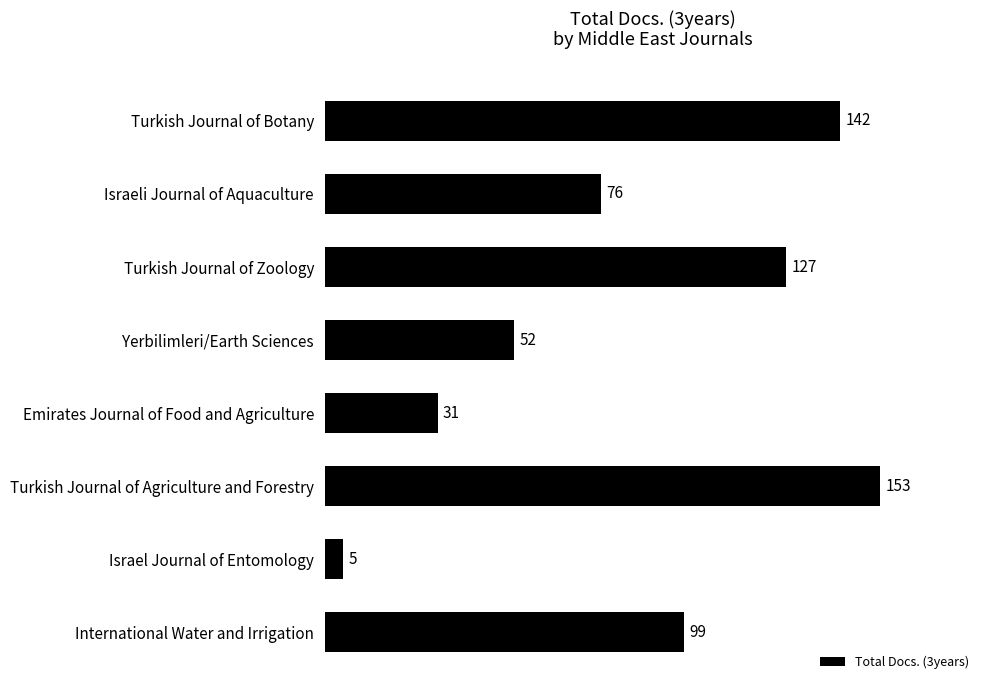

Reading top to bottom, list all the values displayed in this chart.

Turkish Journal of Botany=142	Israeli Journal of Aquaculture=76	Turkish Journal of Zoology=127	Yerbilimleri/Earth Sciences=52	Emirates Journal of Food and Agriculture=31	Turkish Journal of Agriculture and Forestry=153	Israel Journal of Entomology=5	International Water and Irrigation=99